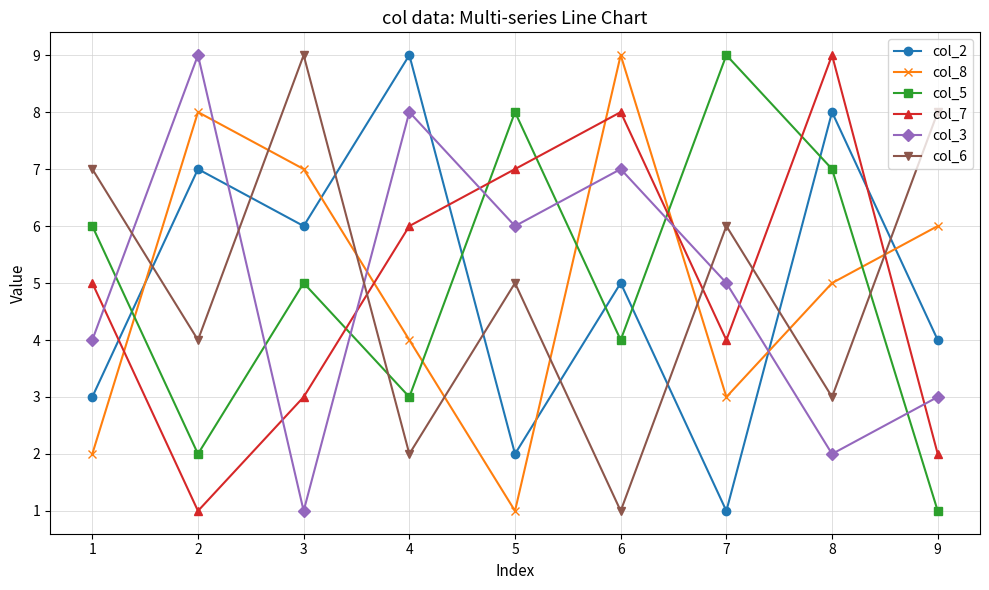

Between which two adjacent categories do col_7 and col_2 first intersect?

1 and 2